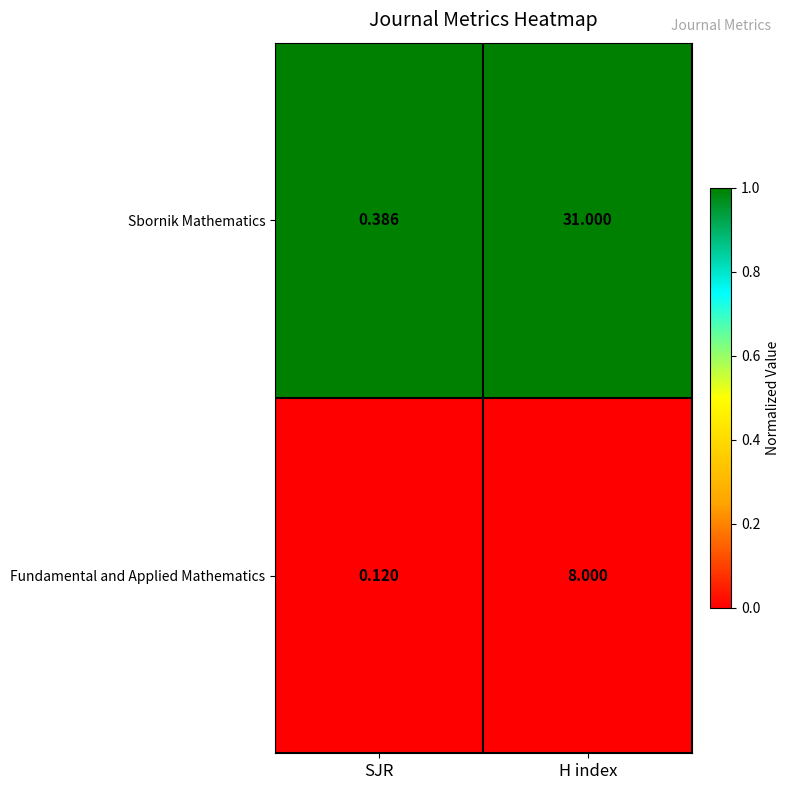

Which series has the widest spread of values?

Sbornik Mathematics